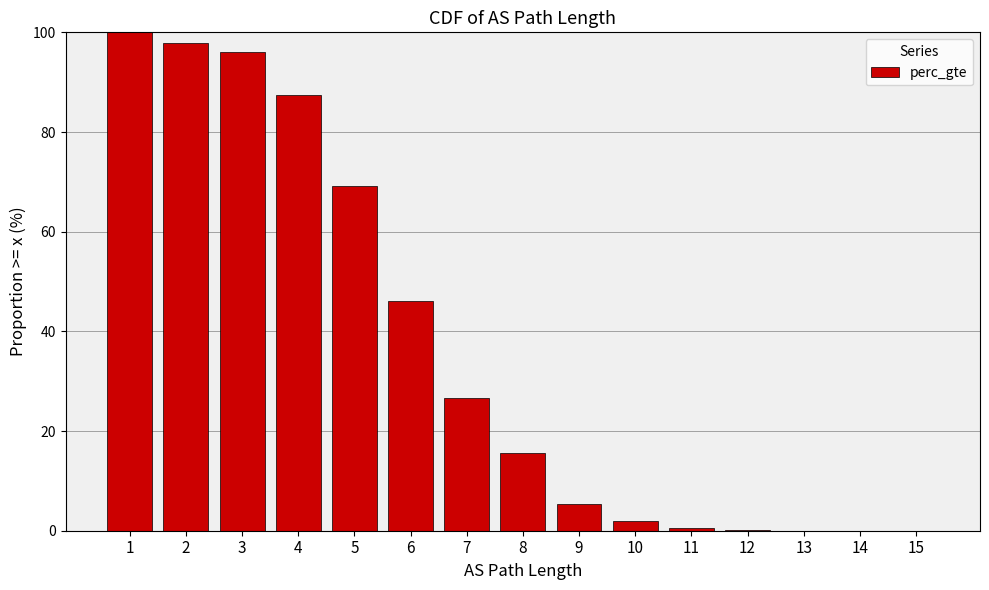

Are the bars horizontal?

No